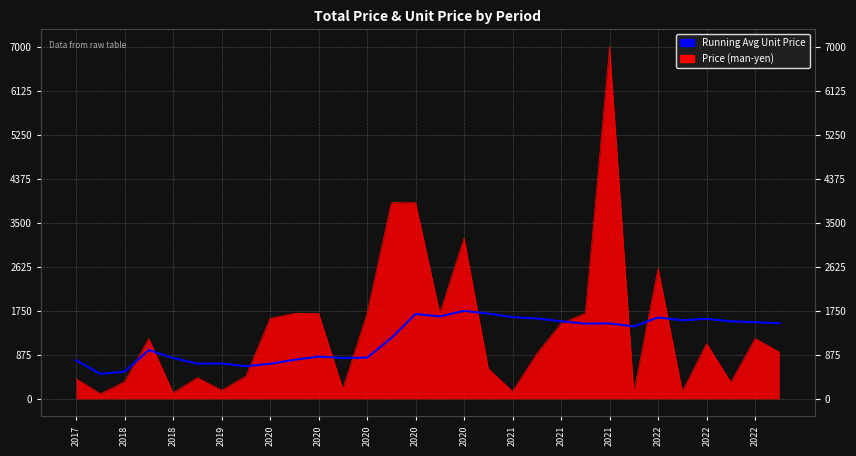

How many interior local peaks (higher than both neighbors) does the data have?

8